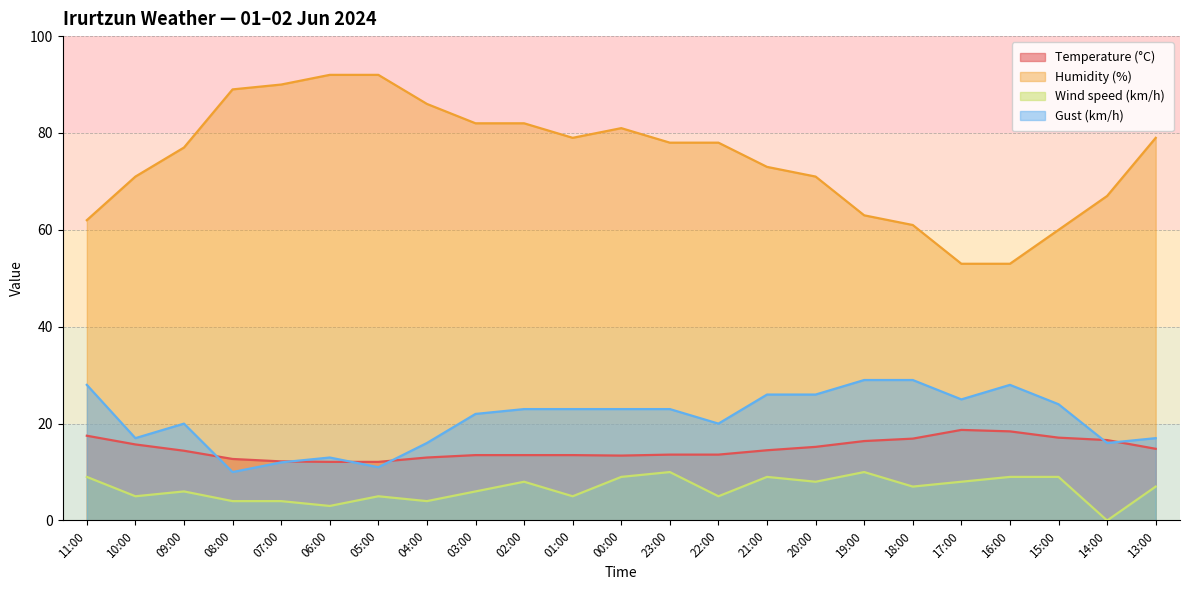

The Wind speed (km/h) series shows 5.0 at 01:00. True or false?

True